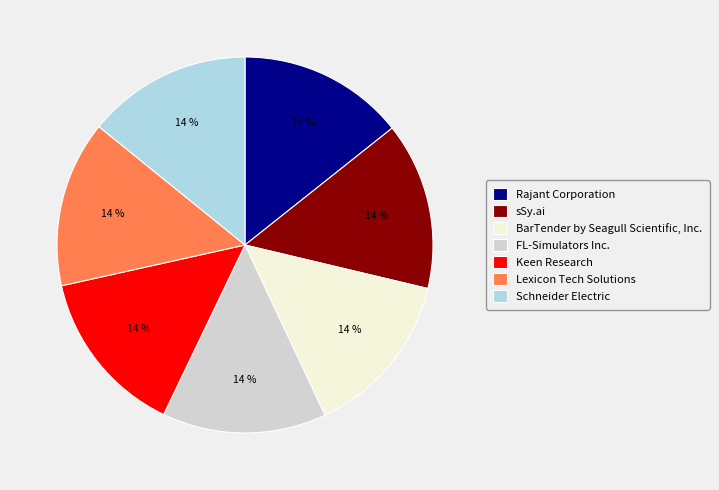

Is Schneider Electric the majority of the pie?

No